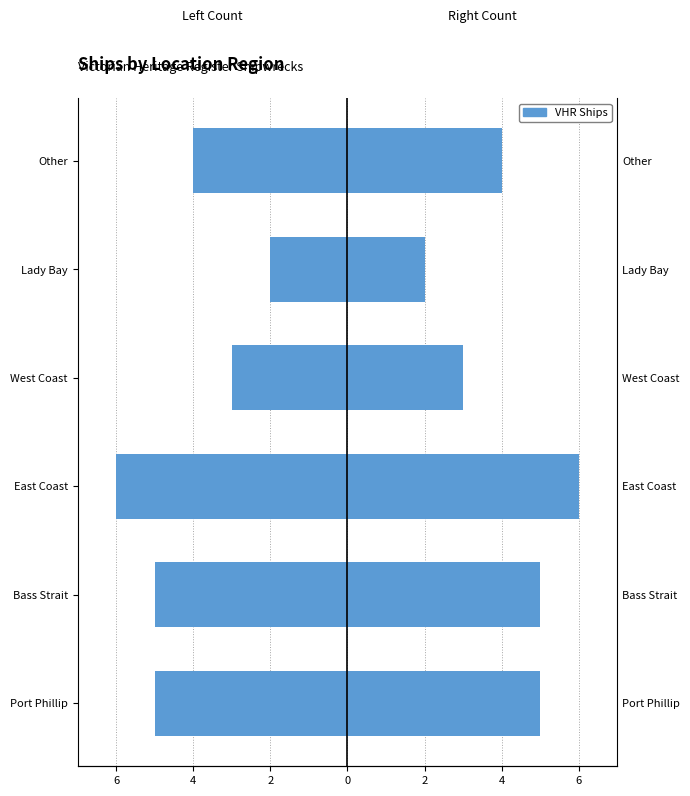

What is the difference between the second highest and second lowest values?

2